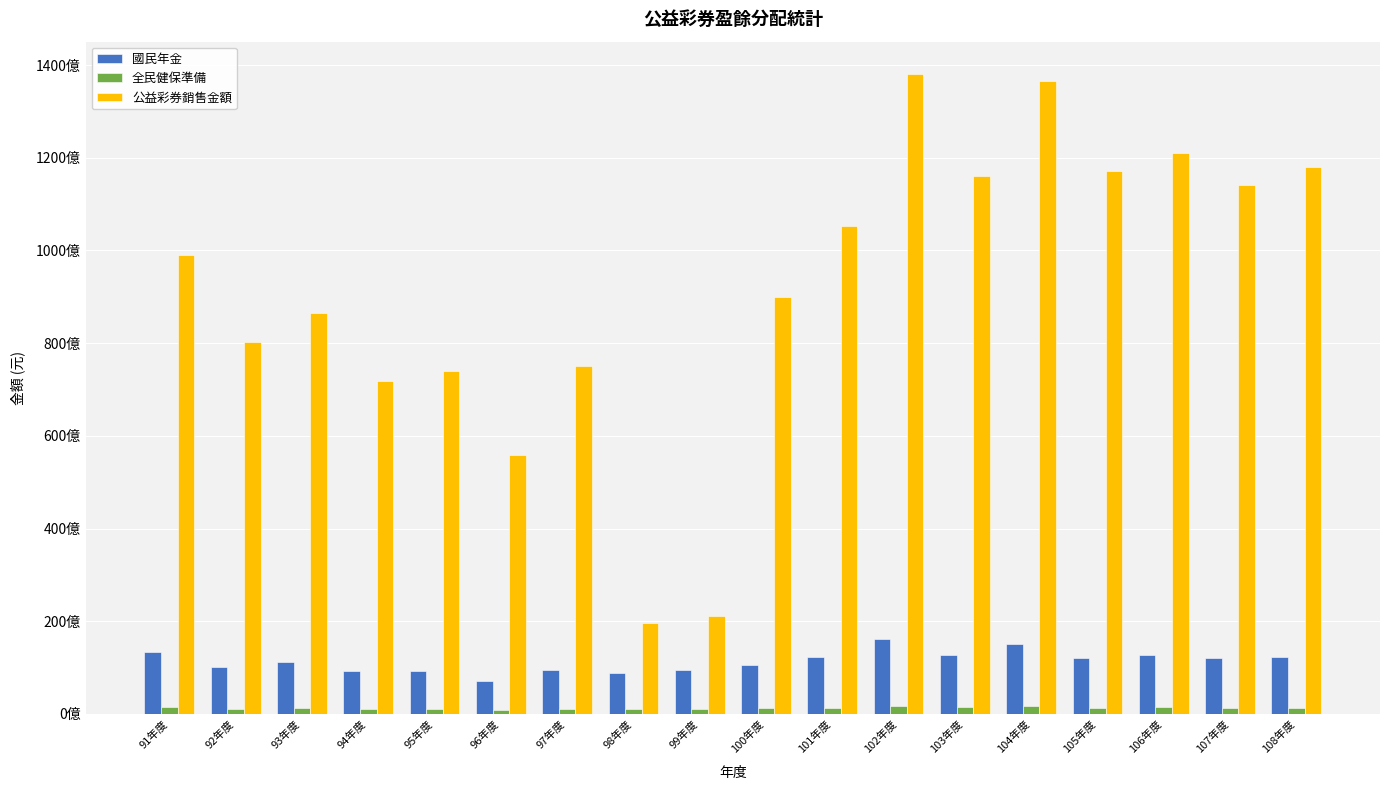

Are the bars grouped side by side (vs. stacked)?

Yes